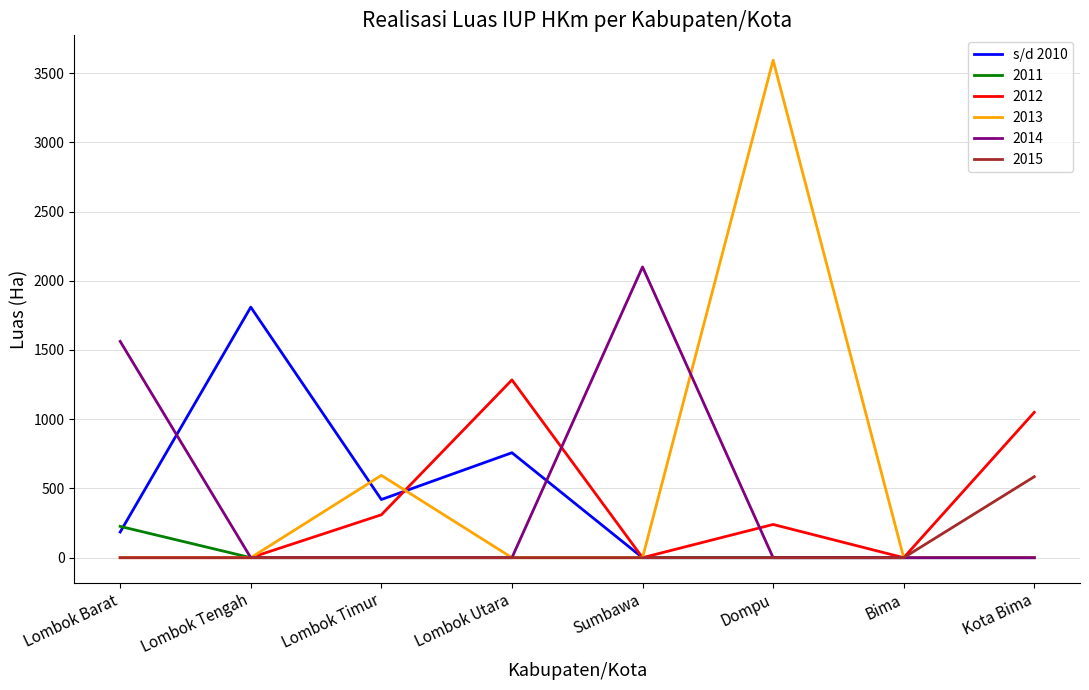

Which series has the largest range (max minus min)?

2013